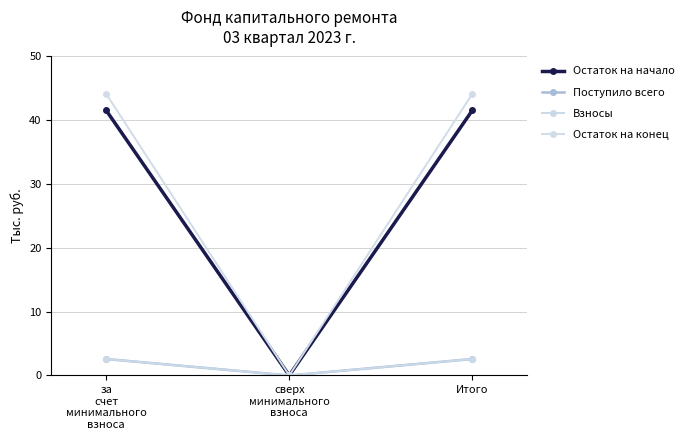

What is the sum of all Остаток на начало values?

83.1